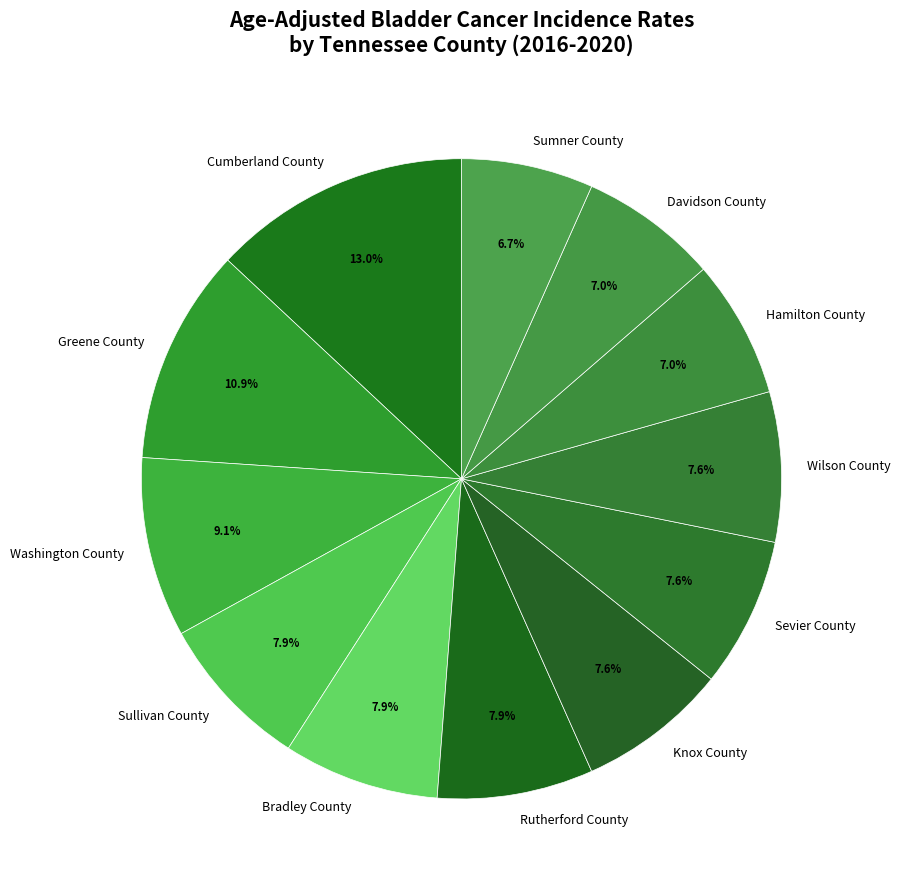

How many segments does this pie chart have?

12